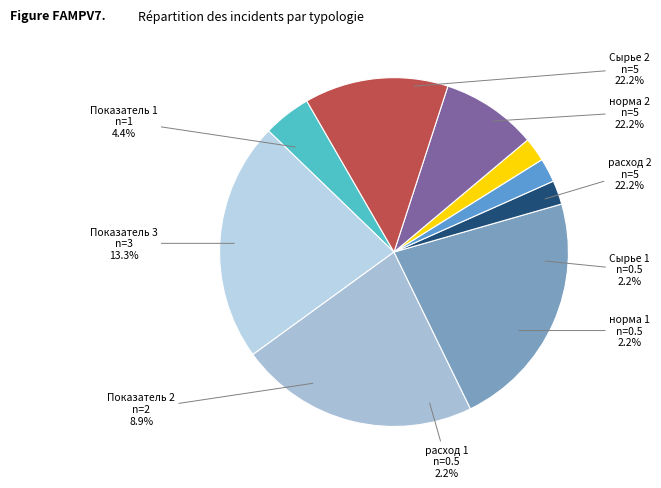

Between расход 1 and Показатель 2, which is larger?

Показатель 2